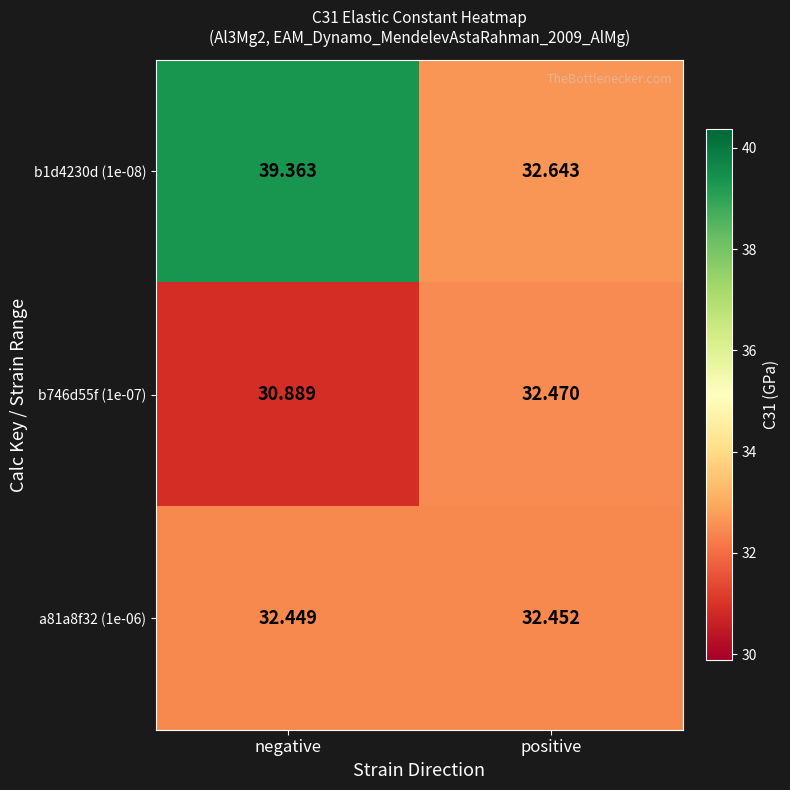

Where is b1d4230d (1e-08) nearest to the value 36?

positive